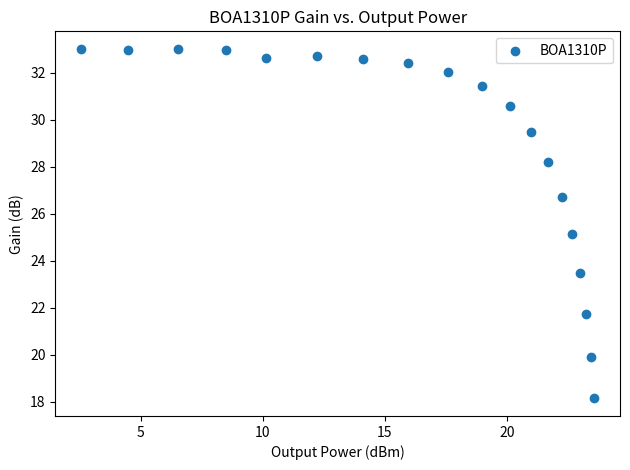

What is the range of X values (max minus min)?

21.0